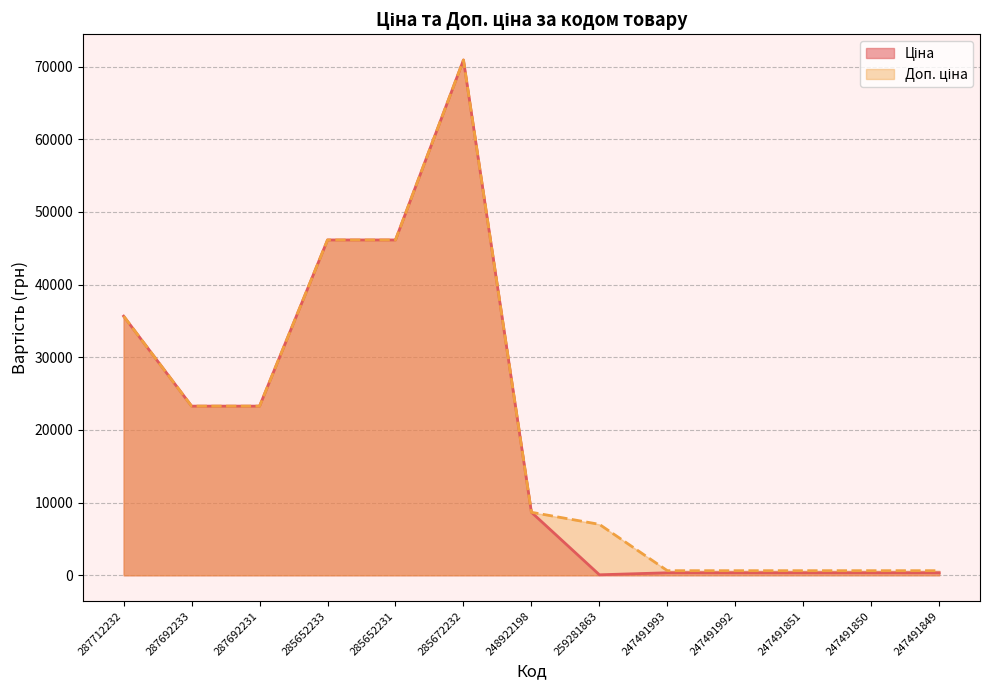

What is the label of the 10th point from the right?

285652233